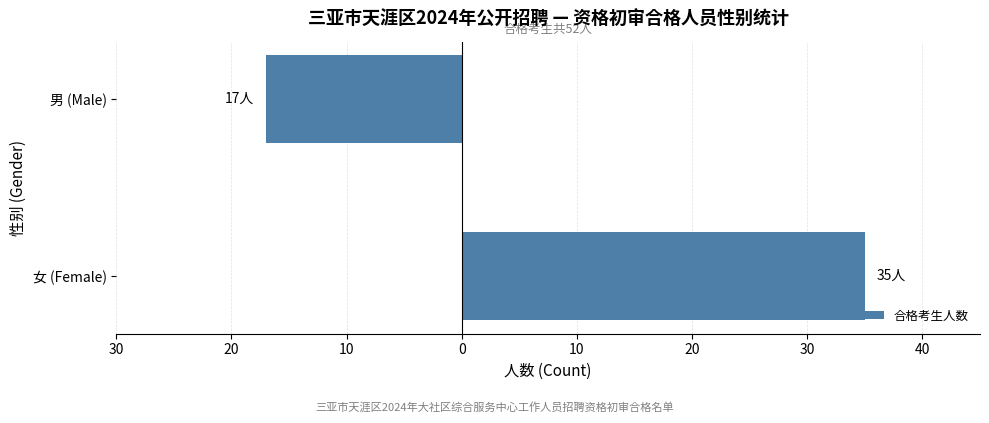

Does the chart contain any negative values?

Yes